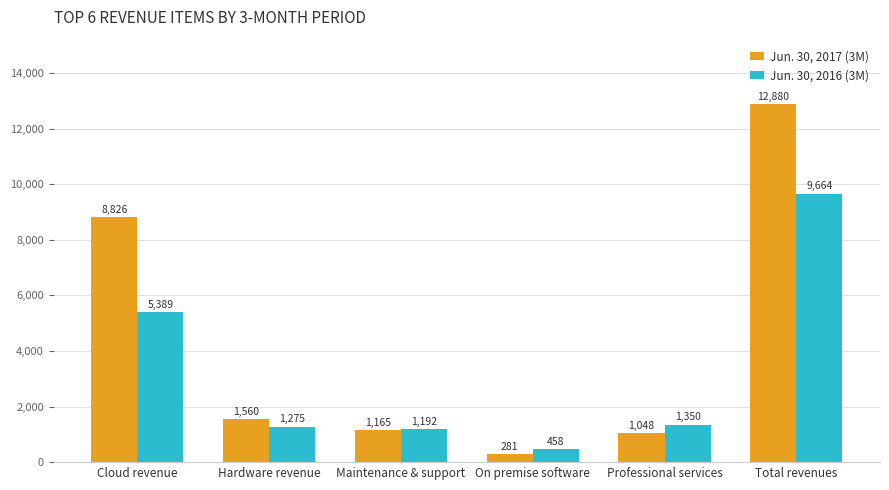

Is it true that Jun. 30, 2016 (3M) equals 718 at Professional services?

False